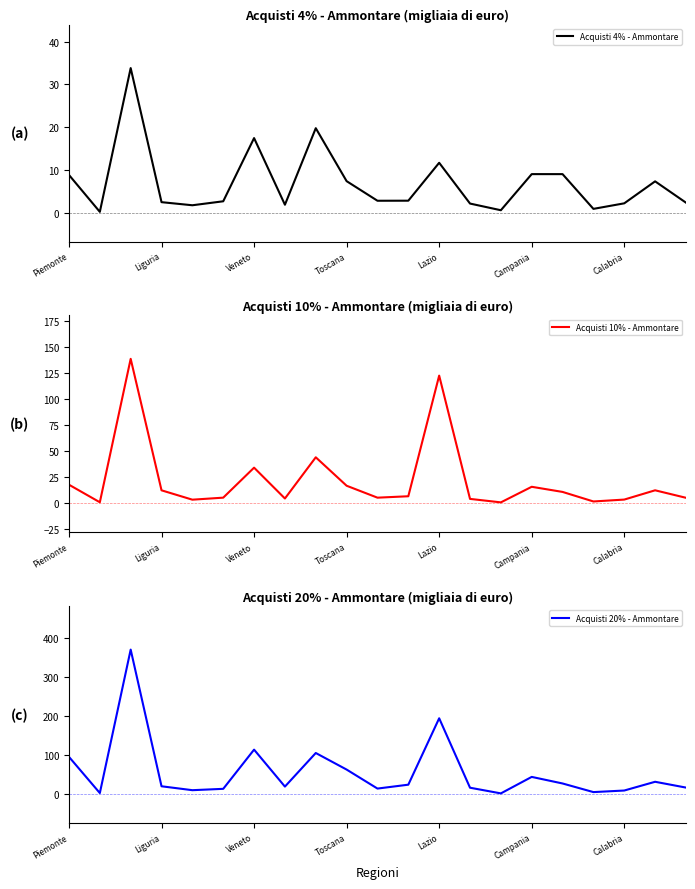

Is it true that Acquisti 10% - Ammontare equals 0.7 at Liguria?

False